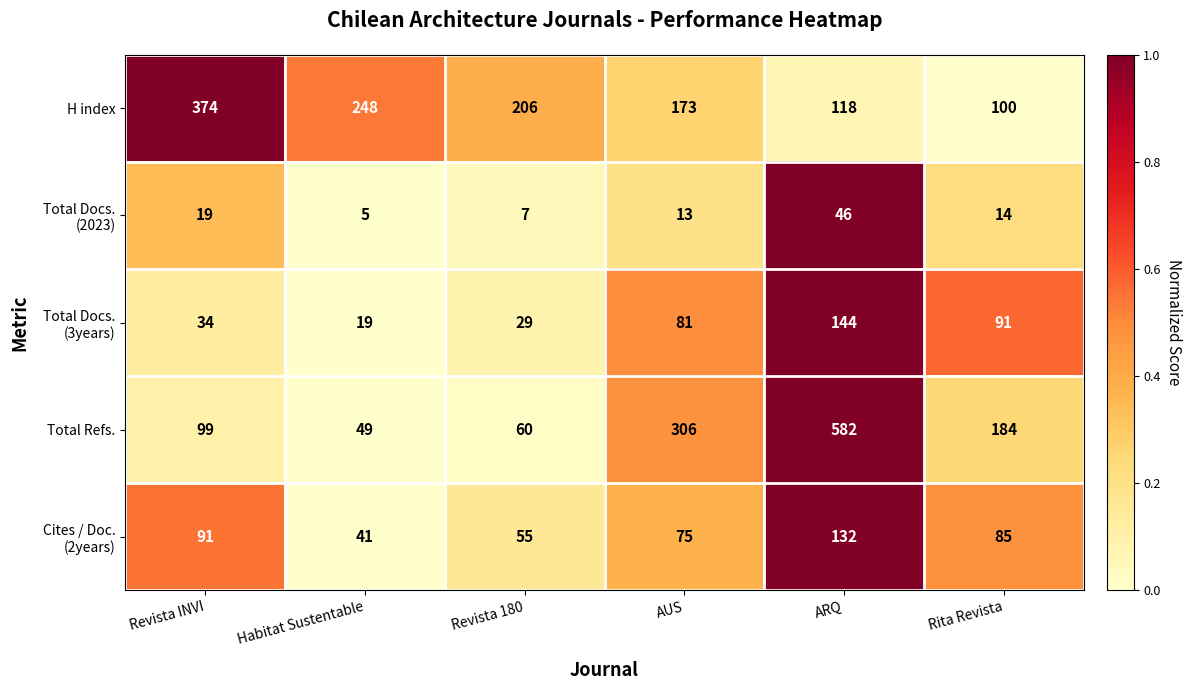

True or false: Total Refs. has a value of 153 at Revista INVI.

False